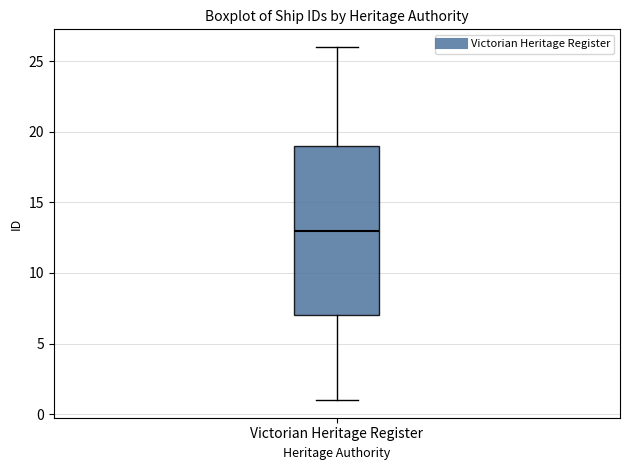

Read this box plot against the y-axis: the position of the median line, the range covered by the box, and the ends of both whiskers. The values are not printed on the chart, so give them approximately, as read against the axis.

median 13, box 7 to 19, whiskers 1 to 26